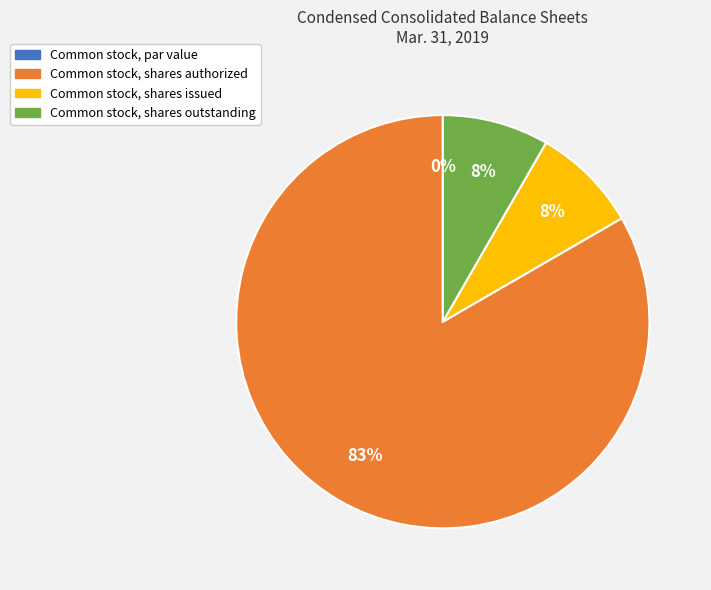

Which slice represents more than half of the pie?

Common stock, shares authorized